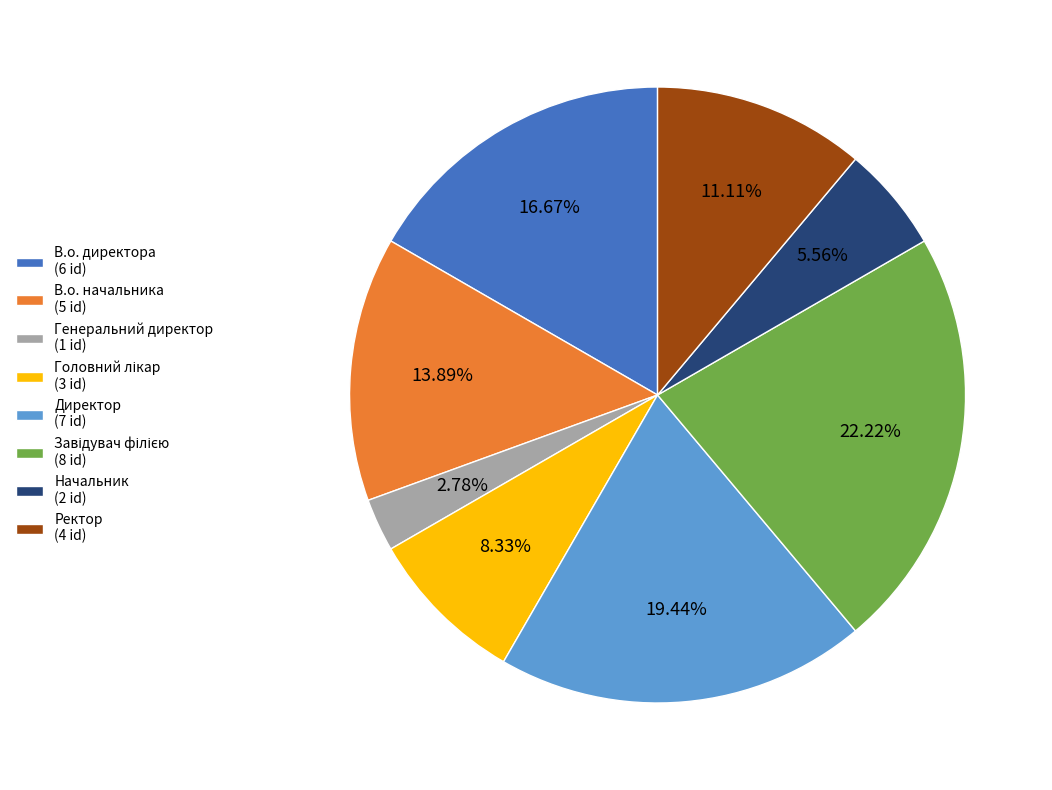

True or false: Начальник accounts for 6% of the total.

True